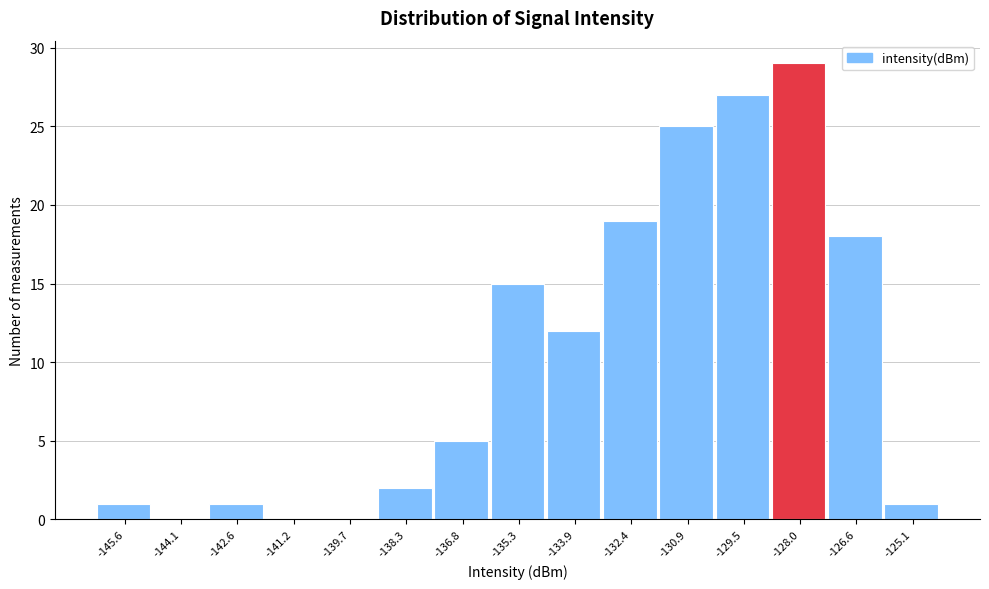

Reading left to right, list every bar in this chart as the range it spans on the x-axis followed by its height. Neither the bar edges nor the heights are printed on the chart, so give them approximately, as read against the axes.

-146.2 to -144.8: 1
-144.8 to -143.4: 0
-143.4 to -142.0: 1
-142.0 to -140.4: 0
-140.4 to -139.0: 0
-139.0 to -137.6: 2
-137.6 to -136.0: 5
-136.0 to -134.6: 15
-134.6 to -133.2: 12
-133.2 to -131.6: 19
-131.6 to -130.2: 25
-130.2 to -128.8: 27
-128.8 to -127.2: 29
-127.2 to -125.8: 18
-125.8 to -124.4: 1